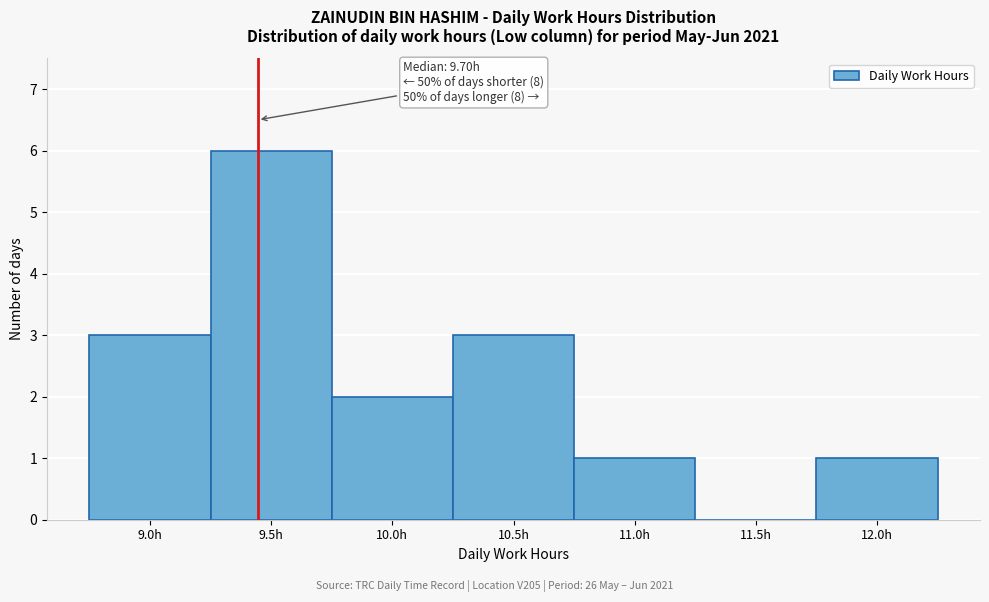

Reading right to left, transcribe all the data shown in this chart.

12.0h=1	11.5h=0	11.0h=1	10.5h=3	10.0h=2	9.5h=6	9.0h=3